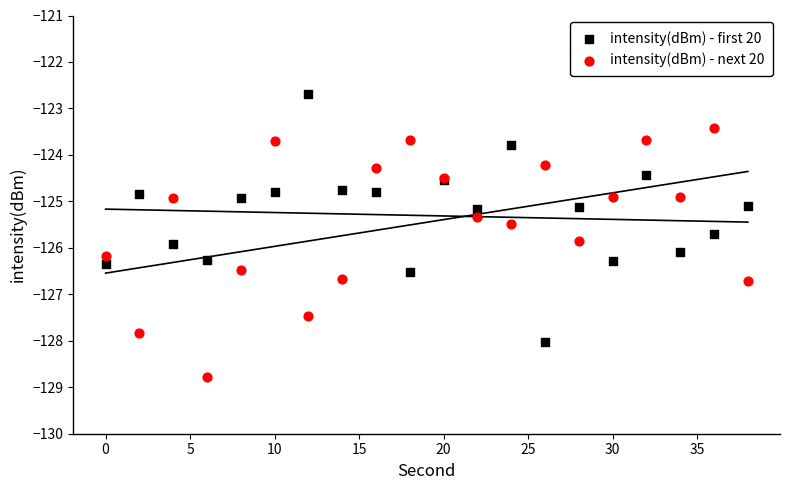

What are all the series names shown in the legend?

intensity(dBm) - first 20, intensity(dBm) - next 20